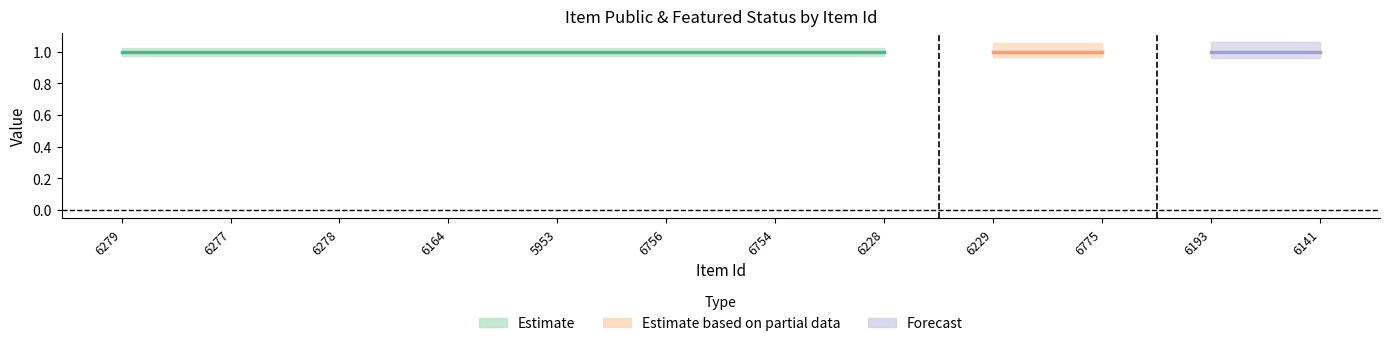

Reading right to left, list all the values displayed in this chart.

public: 6141=1	6193=1	6775=1	6229=1	6228=1	6754=1	6756=1	5953=1	6164=1	6278=1	6277=1	6279=1
featured: 6141=0	6193=0	6775=0	6229=0	6228=0	6754=0	6756=0	5953=0	6164=0	6278=0	6277=0	6279=0